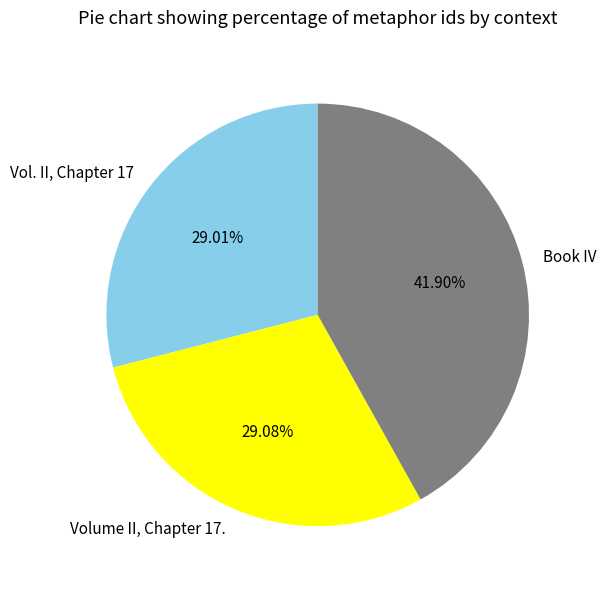

What is the largest slice in the pie chart?

Book IV